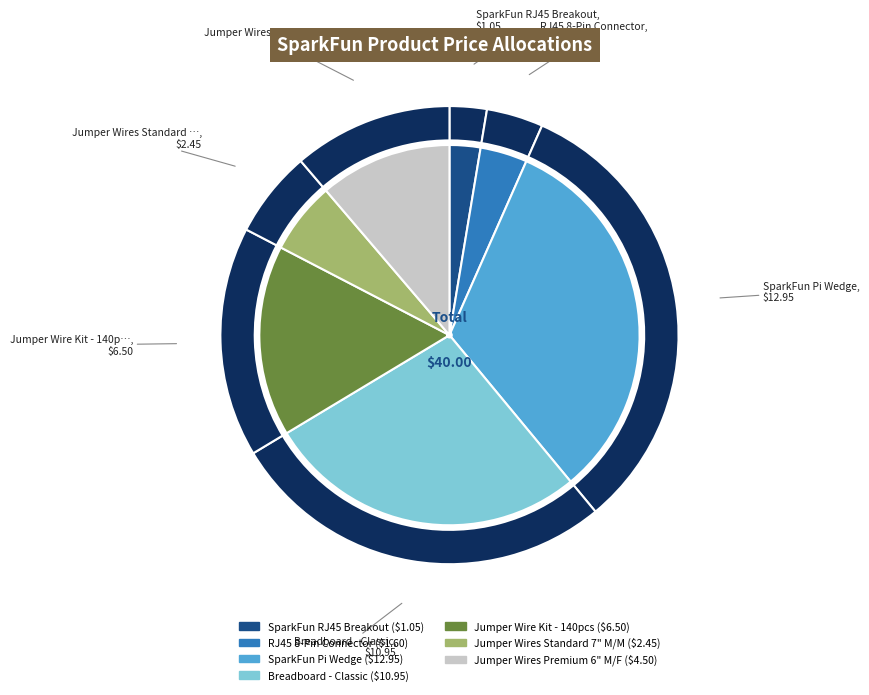

Is there any slice that represents more than half of the pie?

No